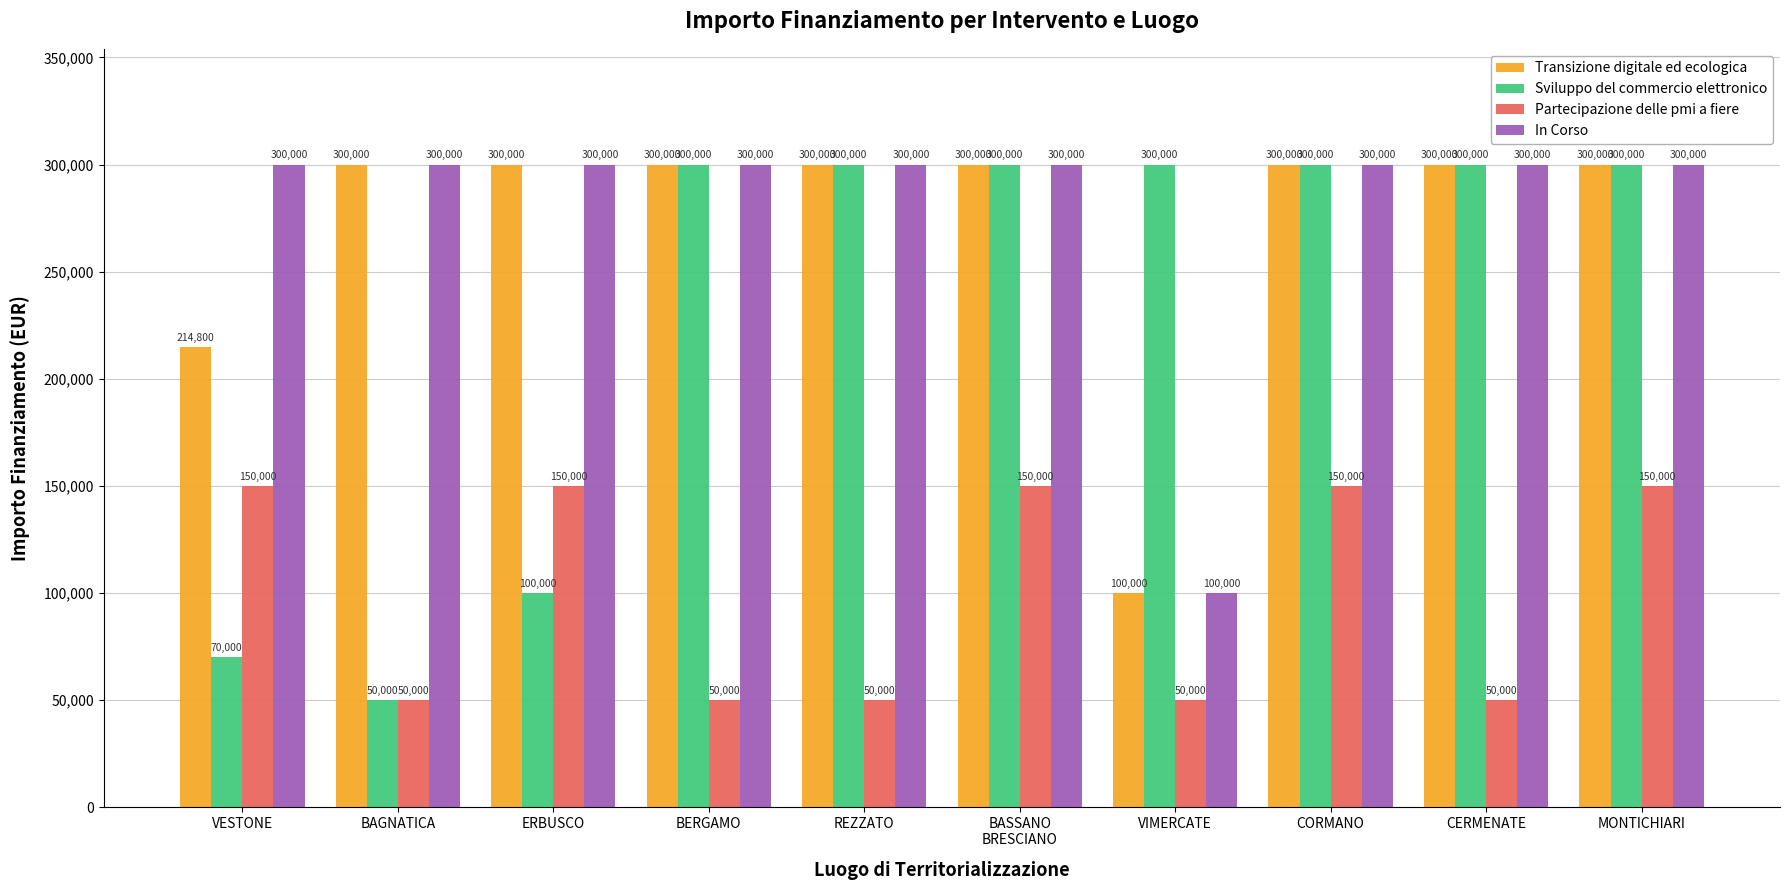

Is the value of Transizione digitale ed ecologica at VIMERCATE greater than the value of In Corso at CORMANO?

No